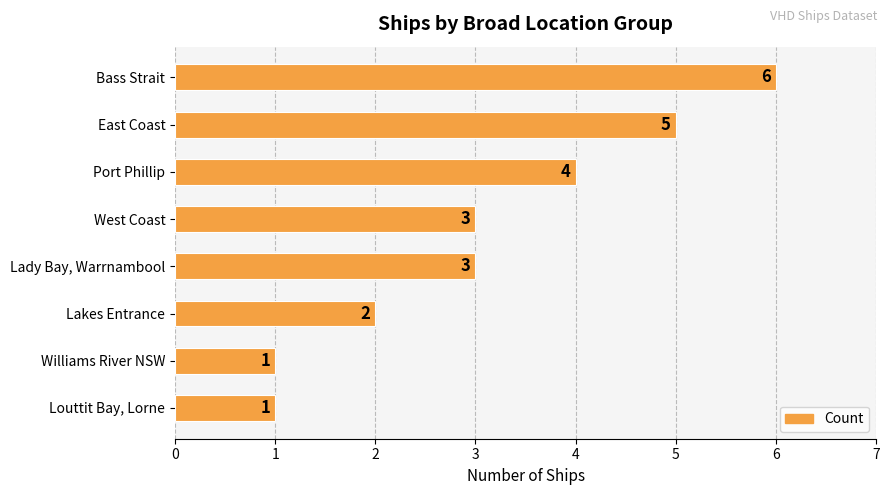

Reading top to bottom, list all the values displayed in this chart.

6	5	4	3	3	2	1	1